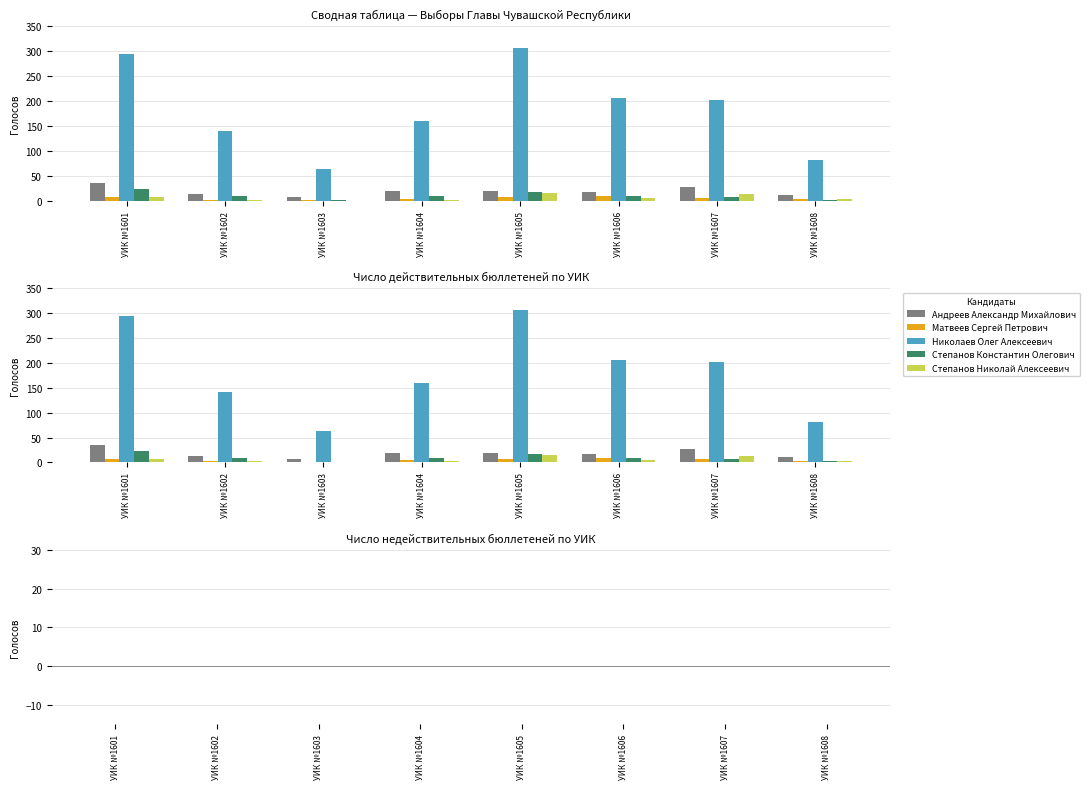

Rank the categories by Матвеев Сергей Петрович value from highest to lowest.

УИК №1606, УИК №1601, УИК №1605, УИК №1607, УИК №1604, УИК №1608, УИК №1602, УИК №1603